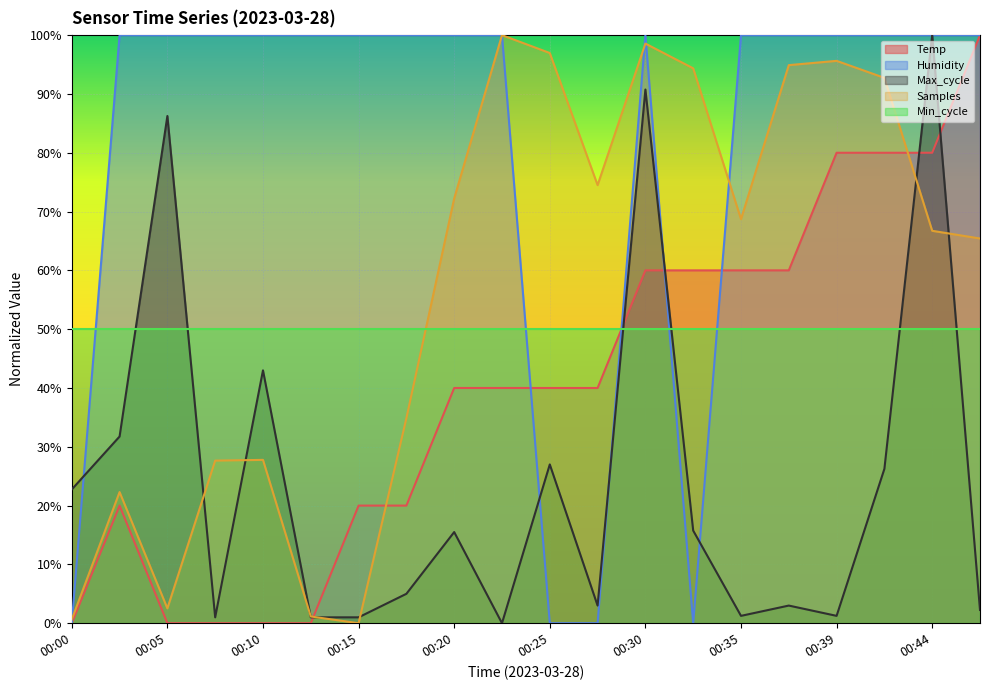

Between 00:00 and 00:15, which series saw the biggest shift?

Humidity